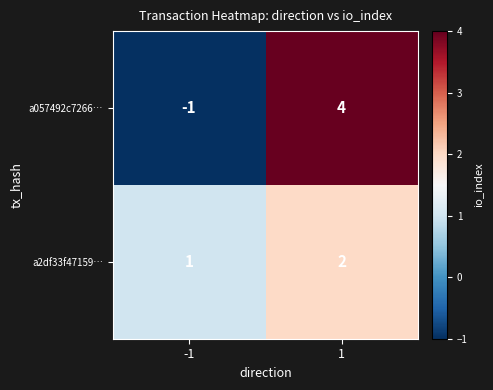

Is the value of a2df33f47159… at 1 greater than the value of a057492c7266… at 1?

No